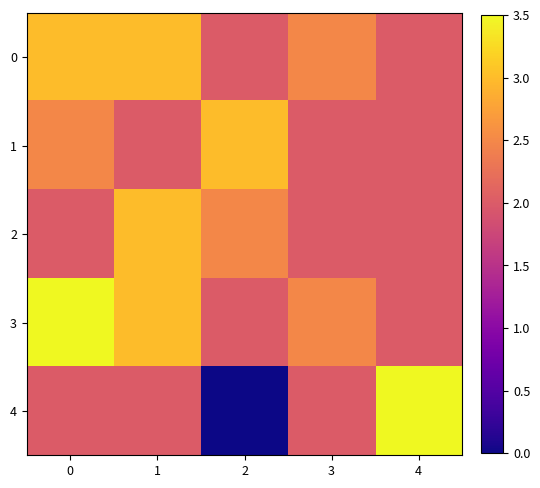

List the series in order of their peak value, highest first.

3, 4, 0, 1, 2